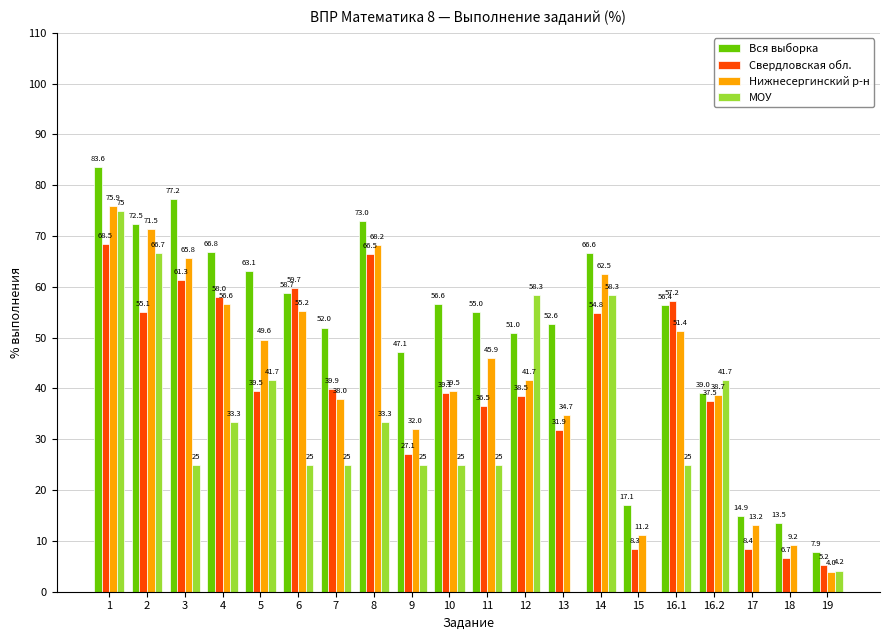

What is the sum of the Свердловская обл. values at 19 and 12?

43.7